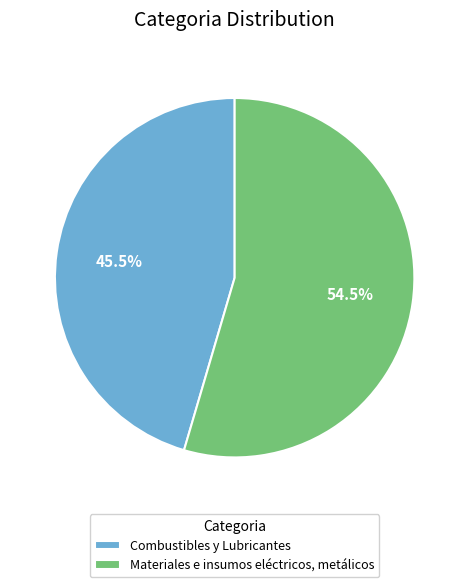

How many slices are in this pie chart?

2